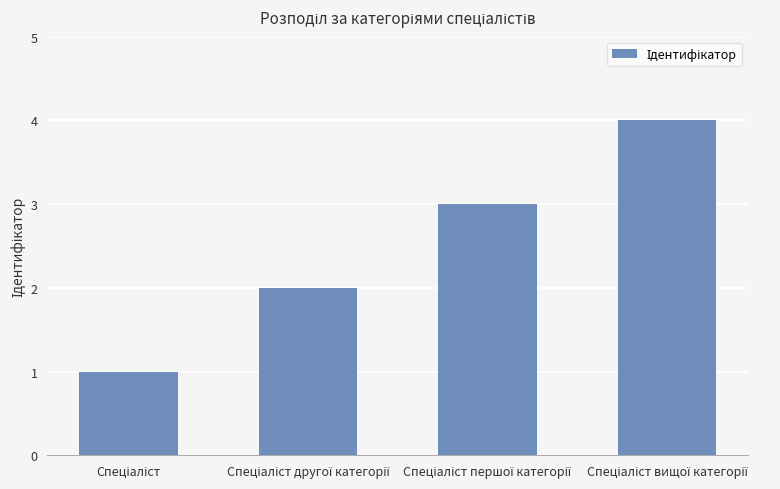

What is the greatest value displayed?

4